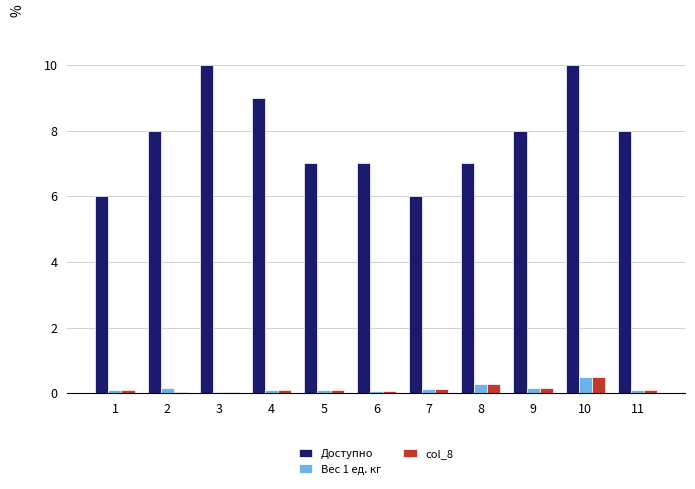

True or false: col_8 has a value of 0.1 at 4.

True